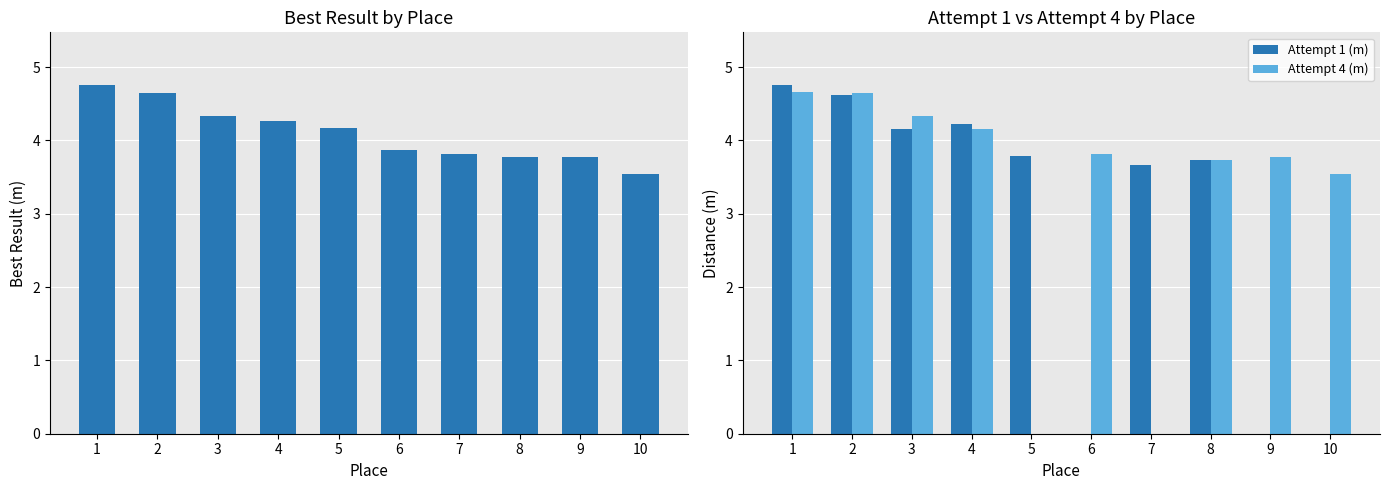

How many data points in Attempt 1 (m) are less than 3?

3